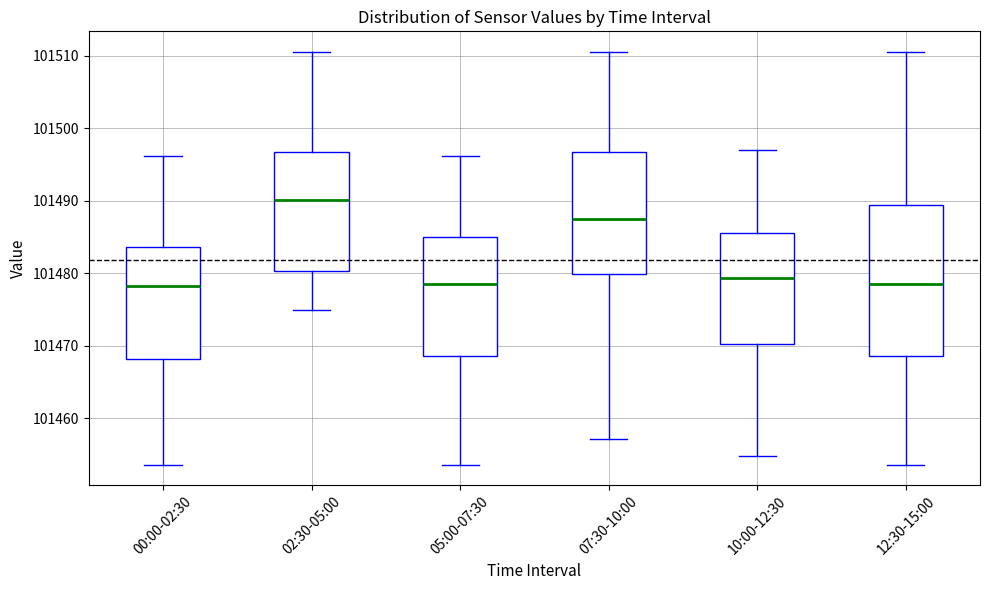

Comparing the boxes themselves (not the whiskers), which one is the tallest?

12:30-15:00